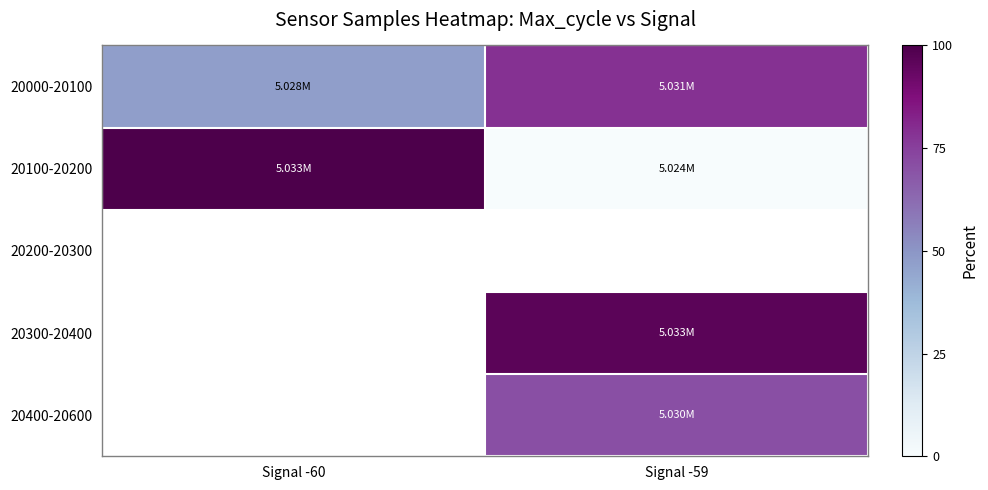

List the labels in order of row_0 value, largest first.

Signal -59, Signal -60